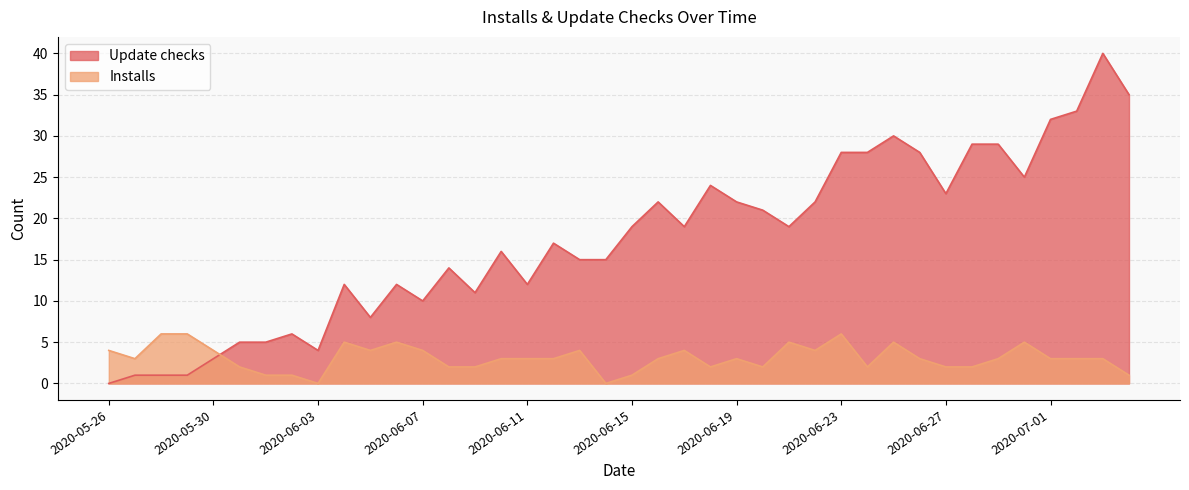

What is the value of the Update checks point at the 11th from the left?

8